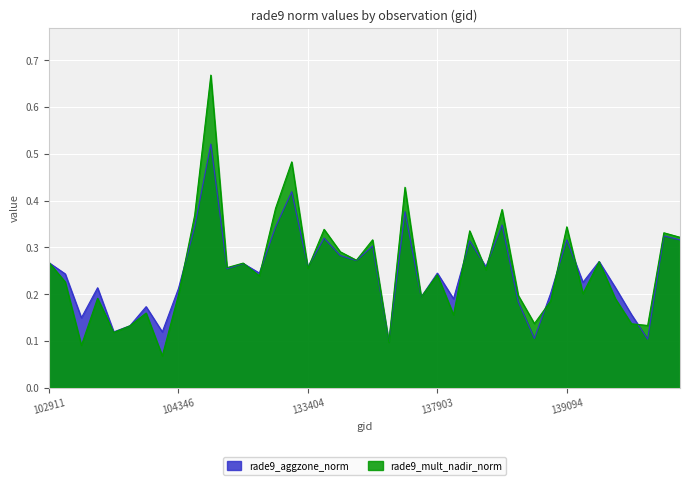

True or false: rade9_mult_nadir_norm and rade9_aggzone_norm cross at least once.

True